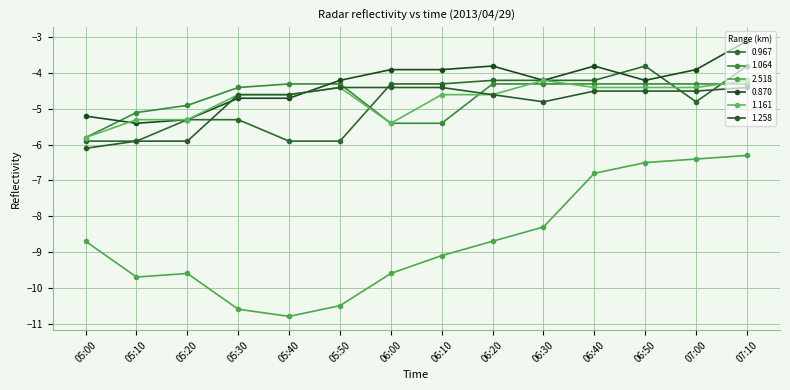

Between 05:20 and 05:40, which series saw the biggest shift?

1.258